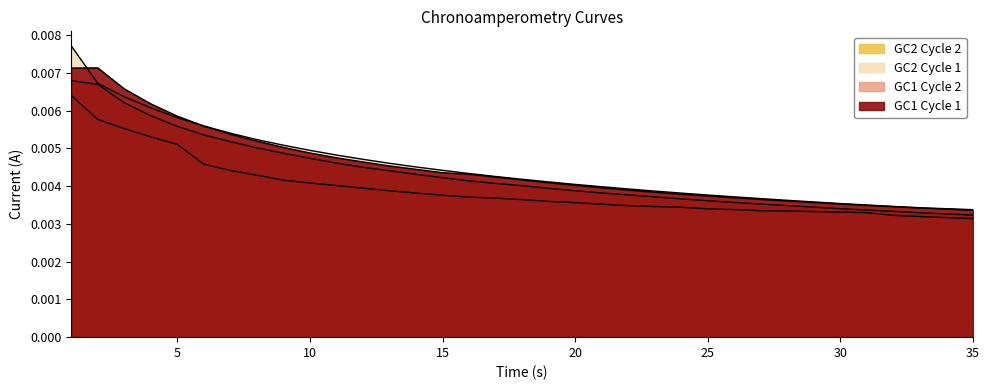

Reading right to left, extract all data points from this chart.

GC1 Cycle 1: 0.0	0.0	0.0	0.0	0.0	0.0	0.0	0.0	0.0	0.0	0.0	0.0	0.0	0.0	0.0	0.0	0.0	0.0	0.0	0.0	0.0	0.0	0.0	0.0	0.0	0.0	0.0	0.0	0.0	0.0	0.0	0.0	0.0	0.0	0.0
GC1 Cycle 2: 0.0	0.0	0.0	0.0	0.0	0.0	0.0	0.0	0.0	0.0	0.0	0.0	0.0	0.0	0.0	0.0	0.0	0.0	0.0	0.0	0.0	0.0	0.0	0.0	0.0	0.0	0.0	0.0	0.0	0.0	0.0	0.0	0.0	0.0	0.0
GC2 Cycle 1: 0.0	0.0	0.0	0.0	0.0	0.0	0.0	0.0	0.0	0.0	0.0	0.0	0.0	0.0	0.0	0.0	0.0	0.0	0.0	0.0	0.0	0.0	0.0	0.0	0.0	0.0	0.0	0.0	0.0	0.0	0.0	0.0	0.0	0.0	0.0
GC2 Cycle 2: 0.0	0.0	0.0	0.0	0.0	0.0	0.0	0.0	0.0	0.0	0.0	0.0	0.0	0.0	0.0	0.0	0.0	0.0	0.0	0.0	0.0	0.0	0.0	0.0	0.0	0.0	0.0	0.0	0.0	0.0	0.0	0.0	0.0	0.0	0.0